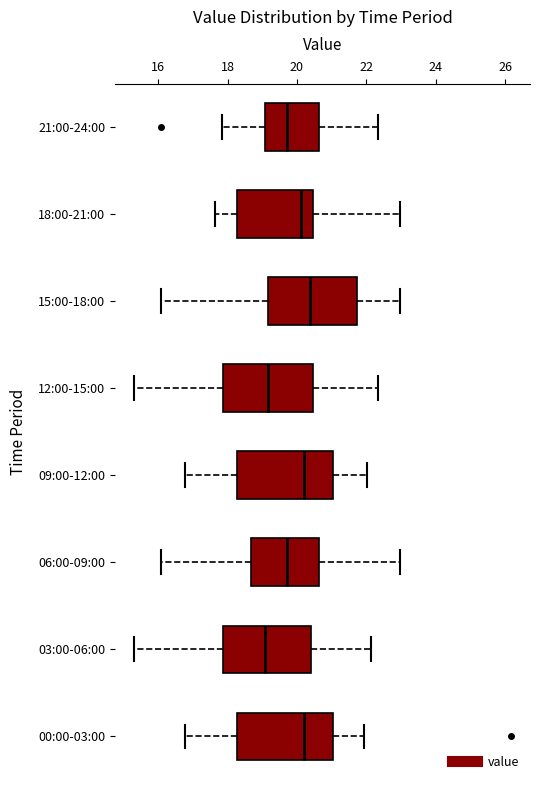

Where does the left whisker of the box for 21:00-24:00 end on the x-axis? The values are not printed on the chart, so give them approximately, as read against the axis.

17.8